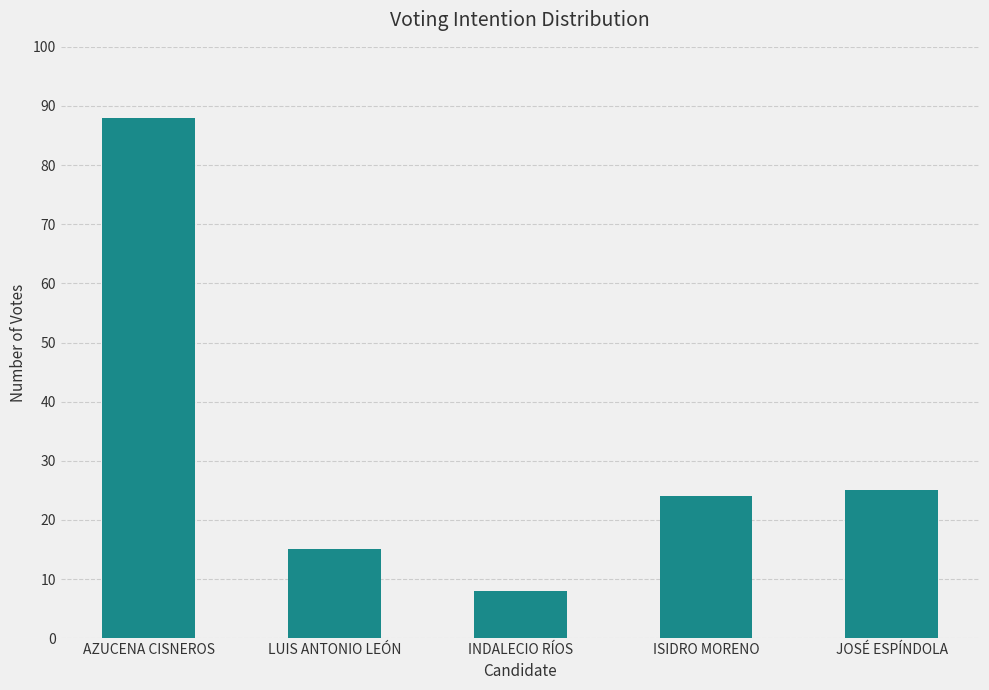

The value at ISIDRO MORENO is 24. True or false?

True